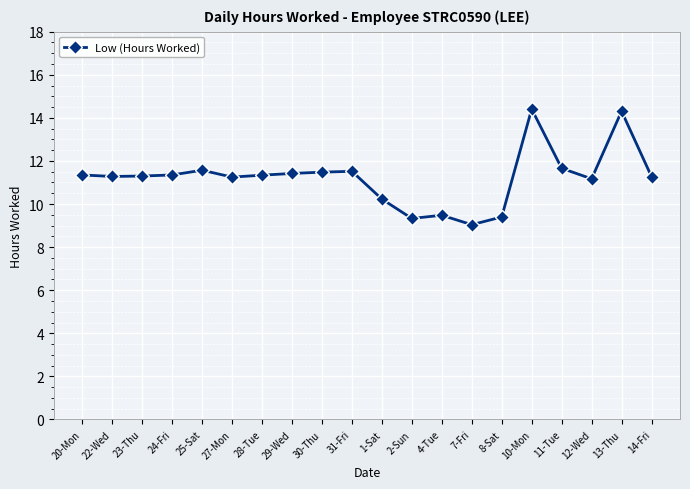

How many lines are shown in the chart?

1